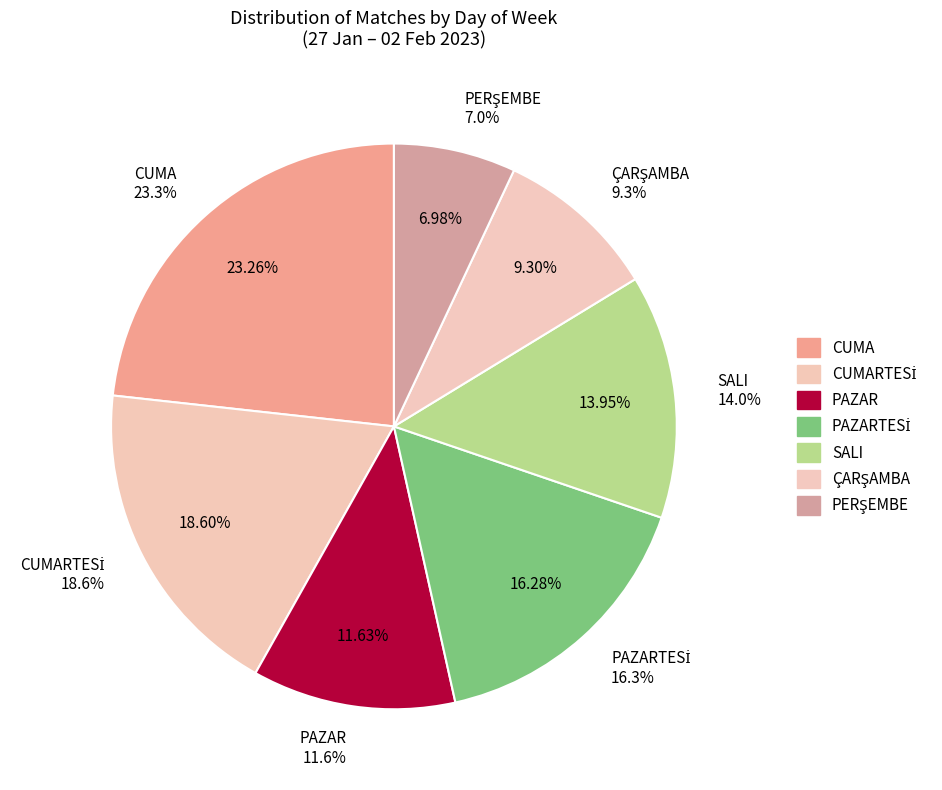

Is it true that SALI is 14% of the pie?

True